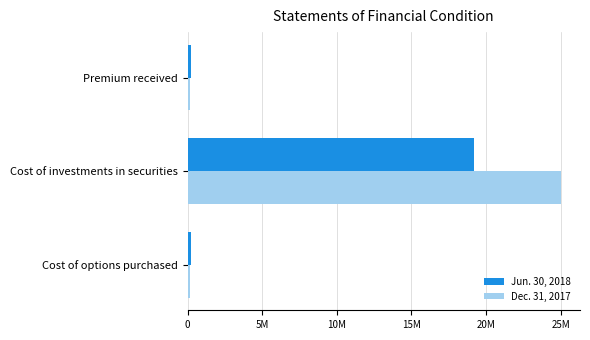

What is the maximum value for Dec. 31, 2017?

25039569